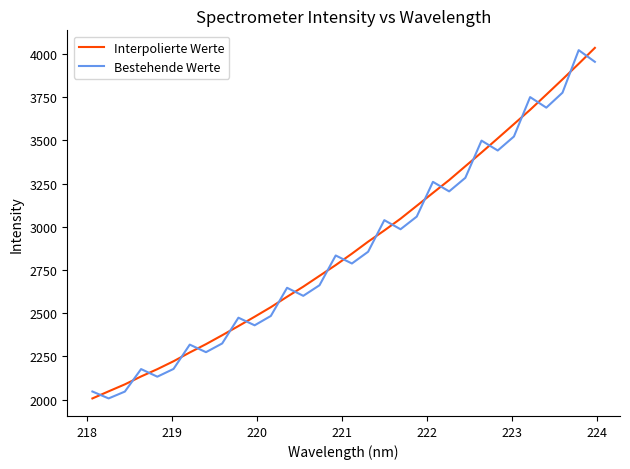

Rank the series by their average value, from lowest to highest.

Bestehende Werte, Interpolierte Werte